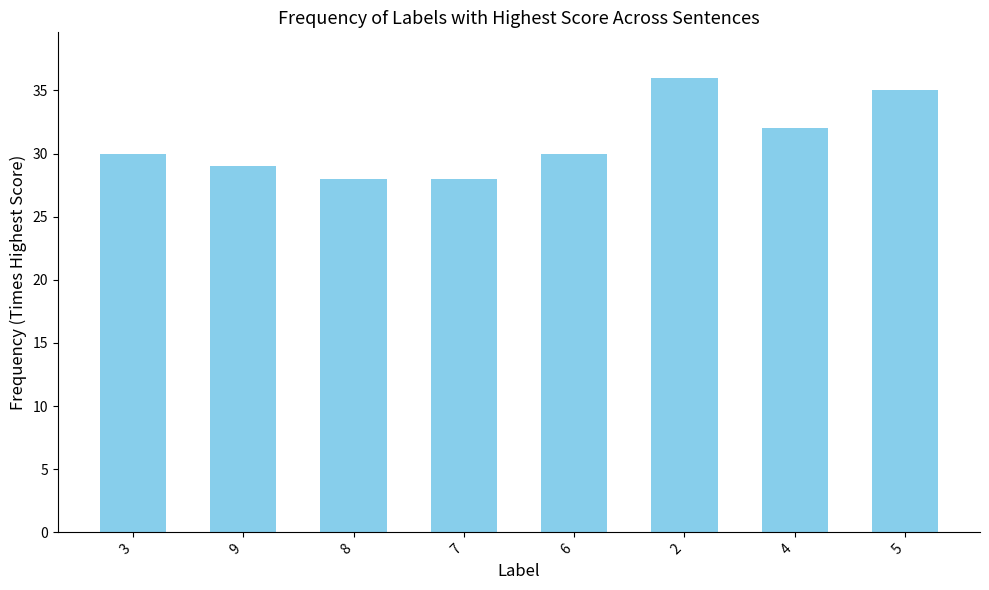

What is the smallest value displayed?

28